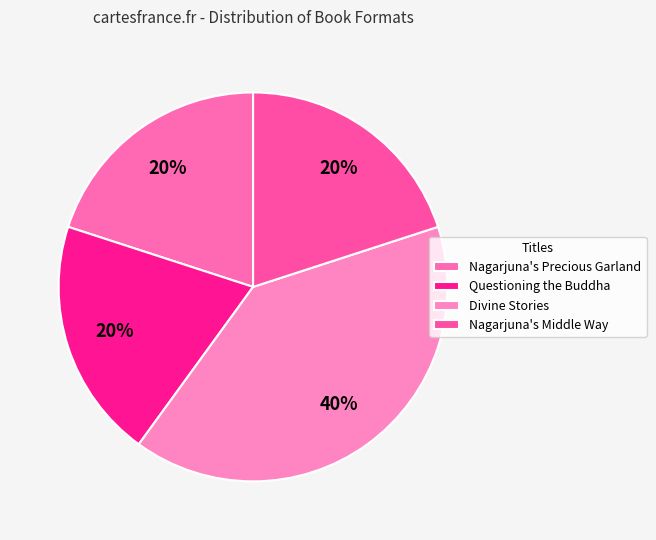

What is the change in value from Nagarjuna's Precious Garland to Divine Stories?

+2